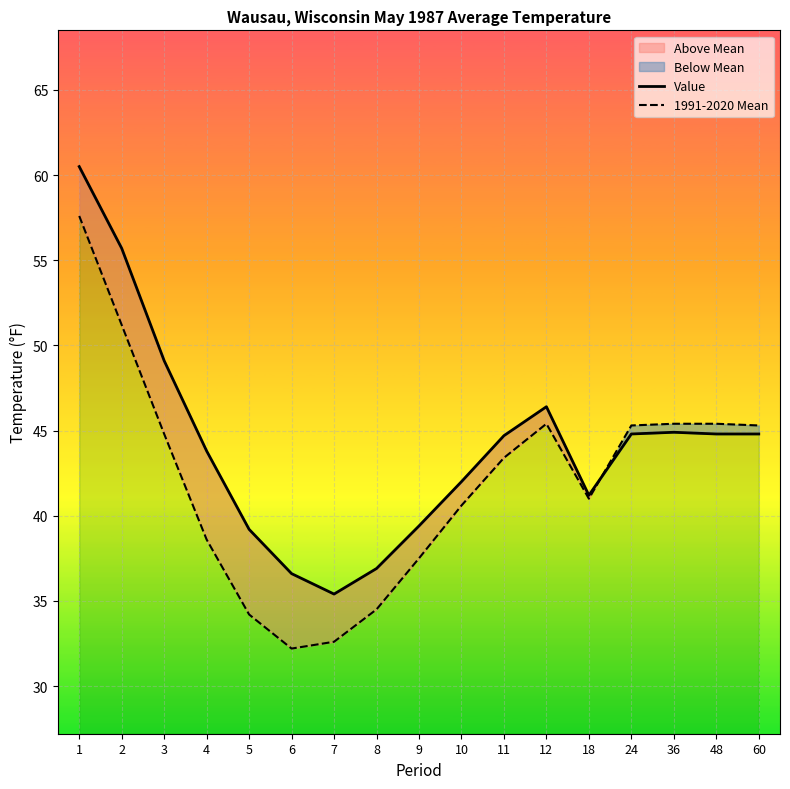

Reading left to right, list all the values displayed in this chart.

Value: 1=60.5	2=55.7	3=49.1	4=43.8	5=39.2	6=36.6	7=35.4	8=36.9	9=39.4	10=42.0	11=44.7	12=46.4	18=41.2	24=44.8	36=44.9	48=44.8	60=44.8
1991-2020 Mean: 1=57.6	2=51.2	3=44.8	4=38.6	5=34.2	6=32.2	7=32.6	8=34.5	9=37.5	10=40.6	11=43.4	12=45.4	18=41.0	24=45.3	36=45.4	48=45.4	60=45.3